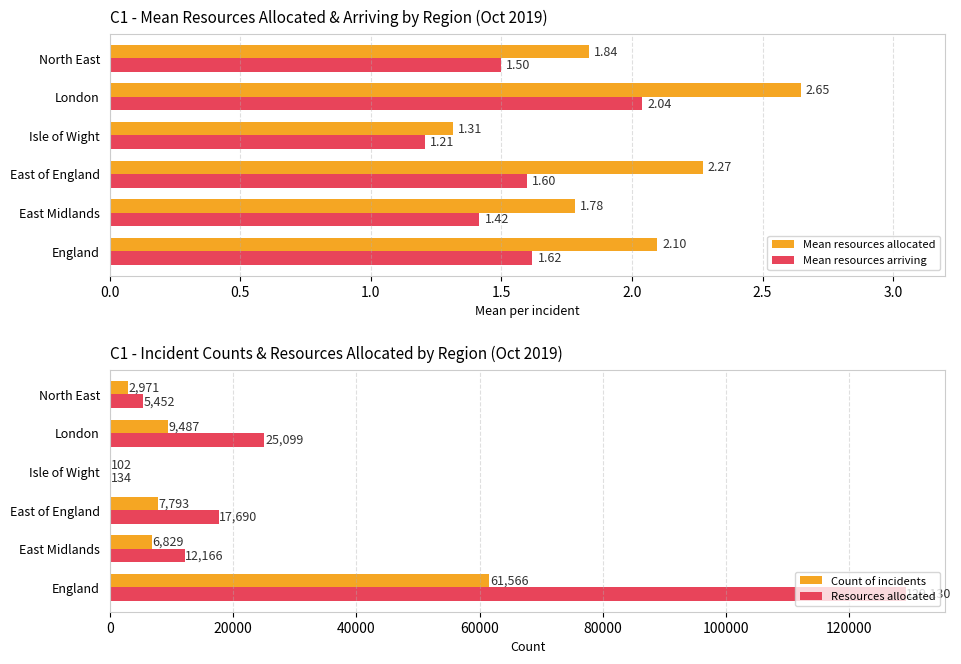

Which category has the lowest value in the Mean resources allocated series?

Isle of Wight